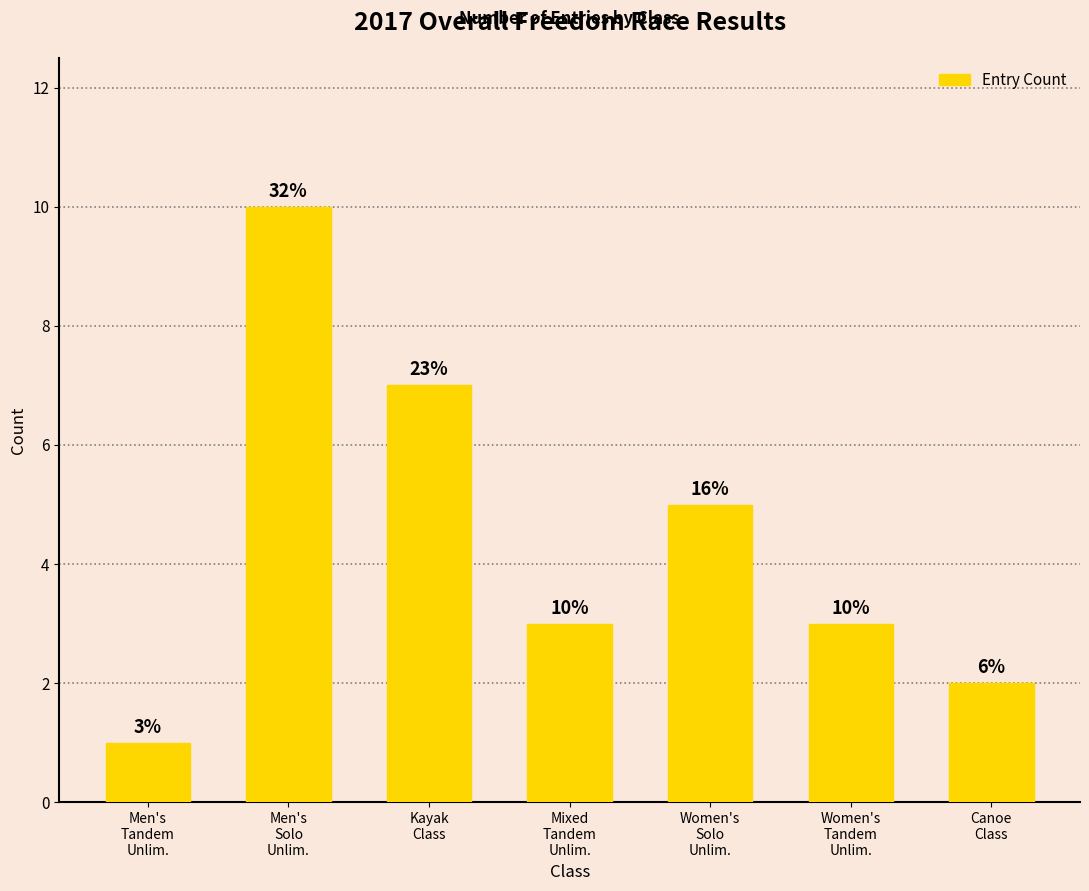

Does the chart contain any negative values?

No